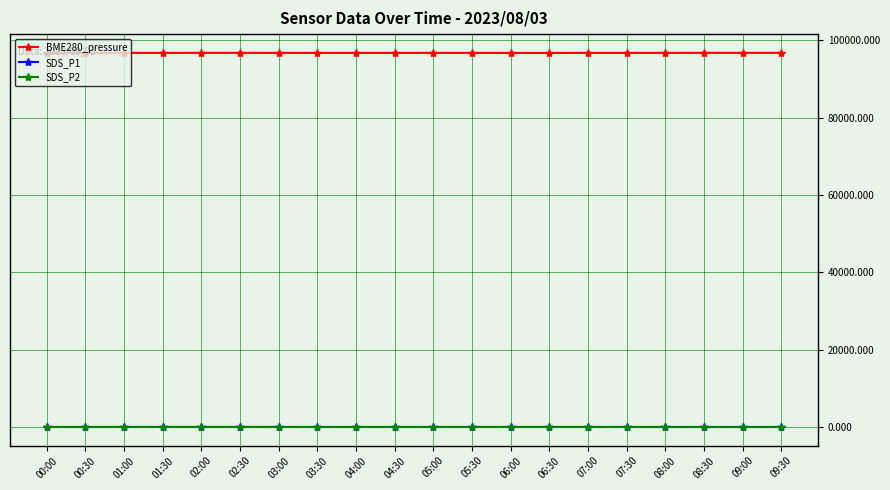

The SDS_P1 series shows 3.9 at 00:30. True or false?

True